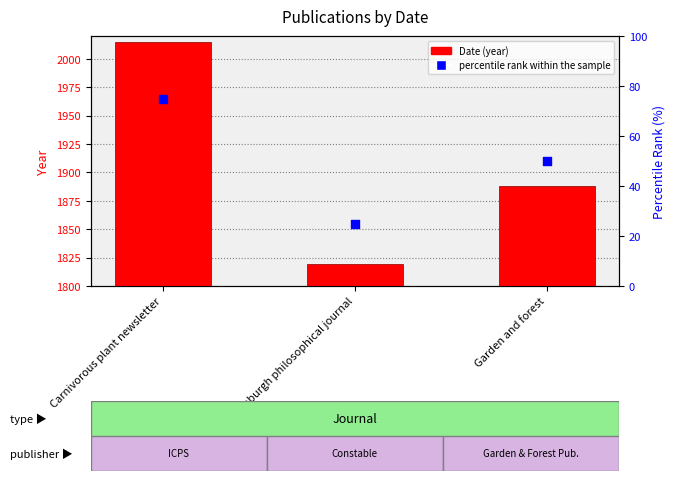

At how many categories does at least one series exceed 462?

3